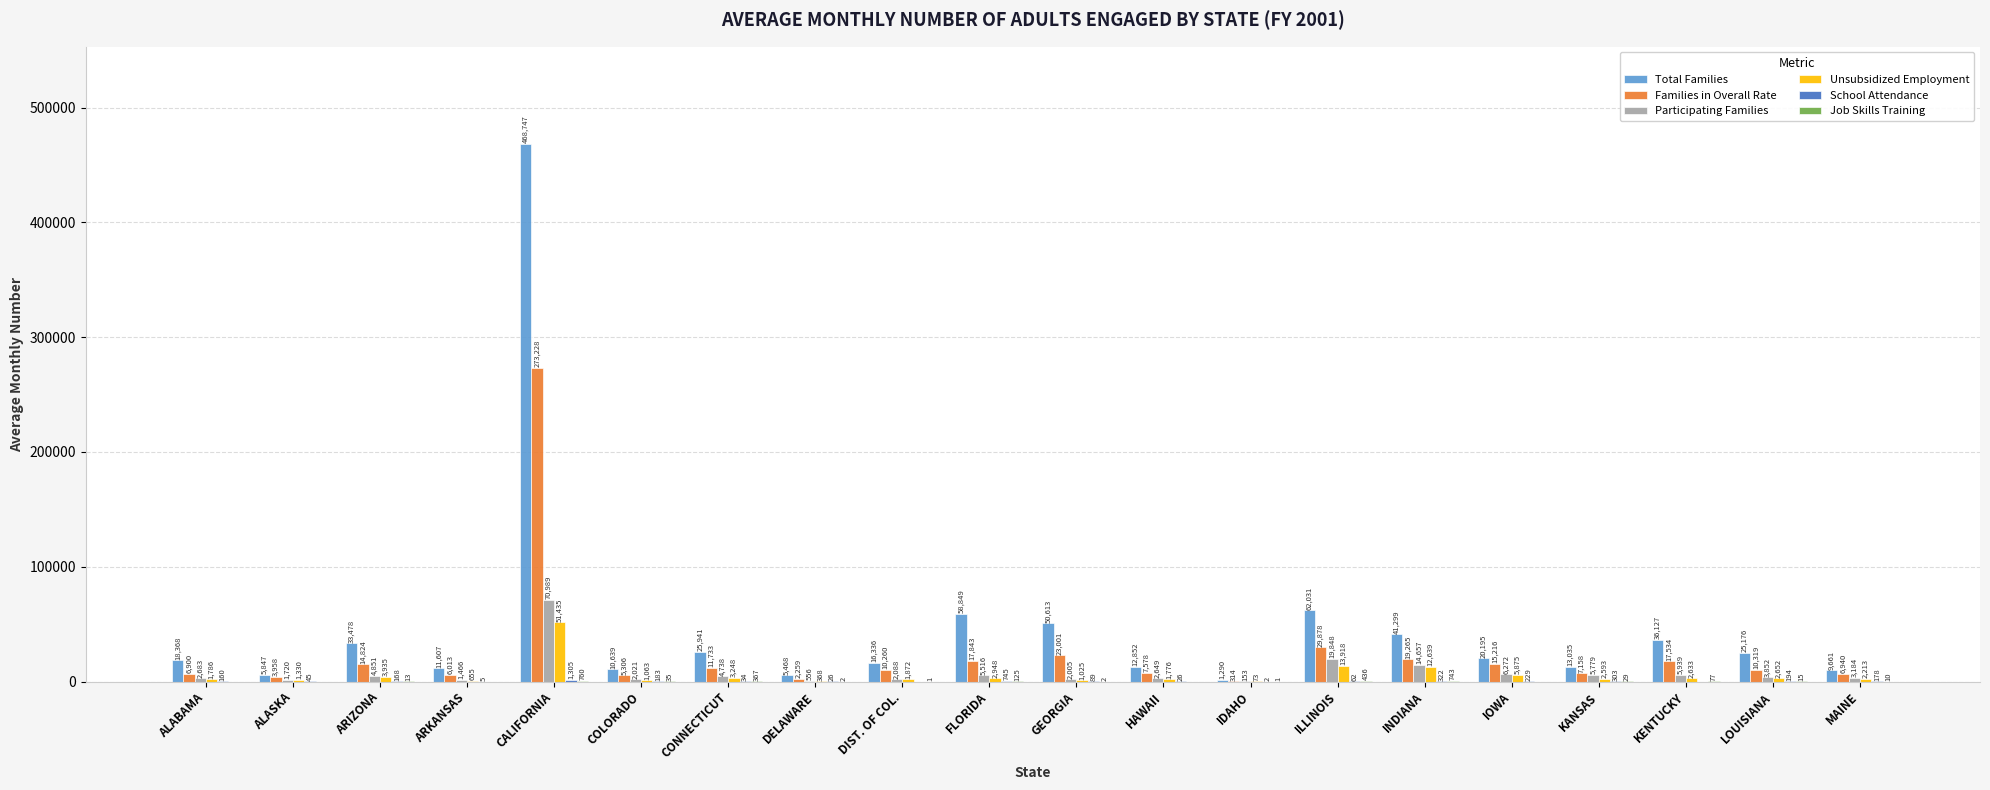

True or false: Total Families has a value of 5847 at ALASKA.

True